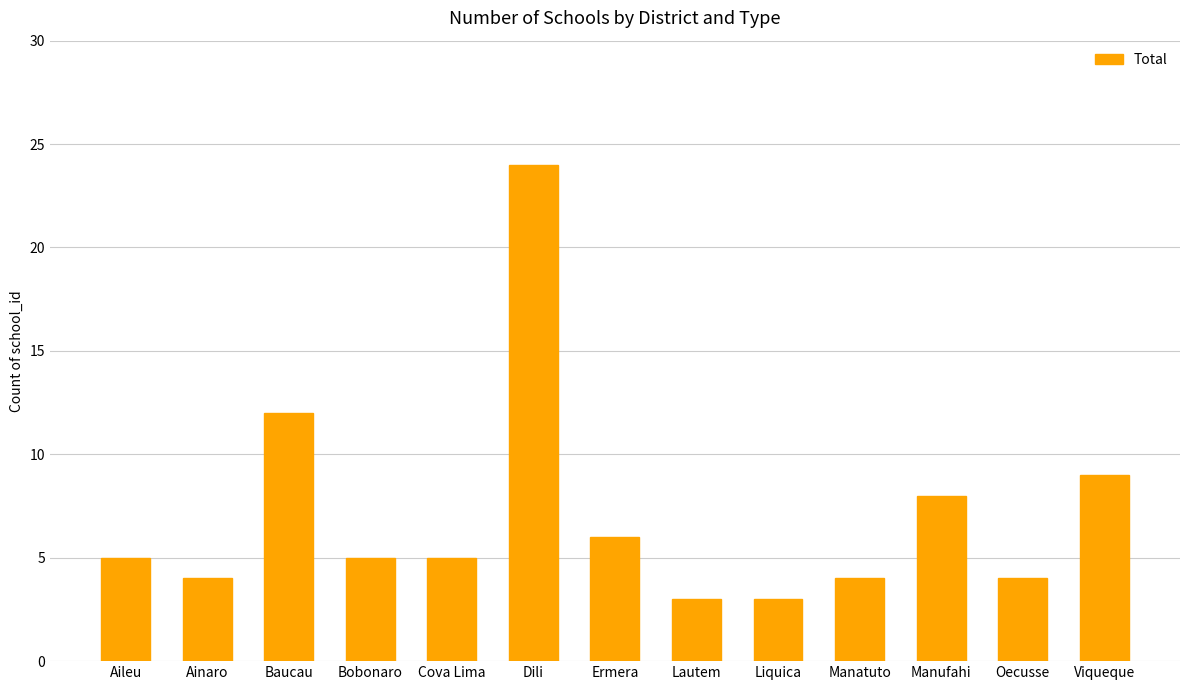

The chart shows a value of 37 at Dili. True or false?

False